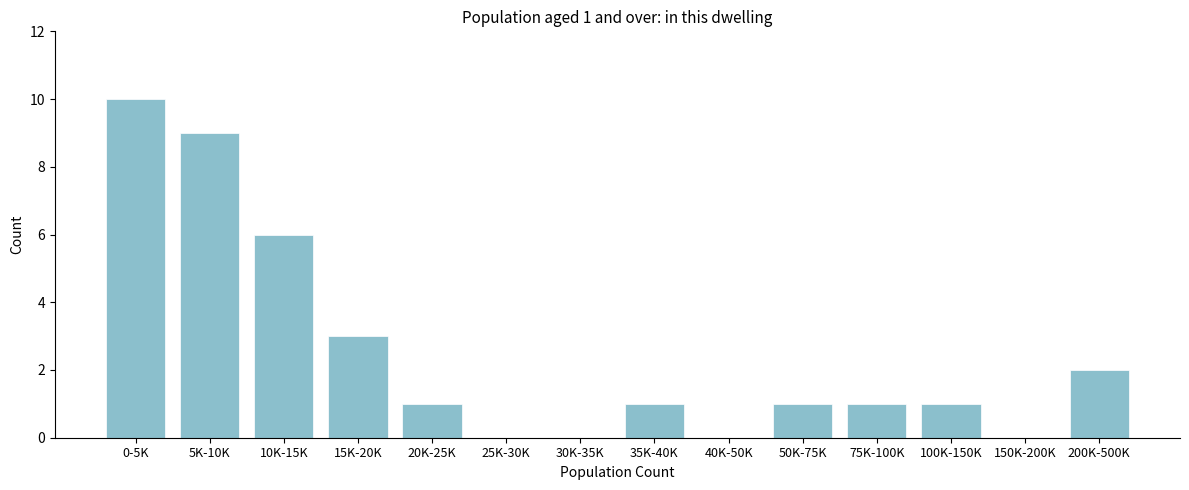

Reading left to right, what are all the values shown in this chart?

0-5K=10	5K-10K=9	10K-15K=6	15K-20K=3	20K-25K=1	25K-30K=0	30K-35K=0	35K-40K=1	40K-50K=0	50K-75K=1	75K-100K=1	100K-150K=1	150K-200K=0	200K-500K=2